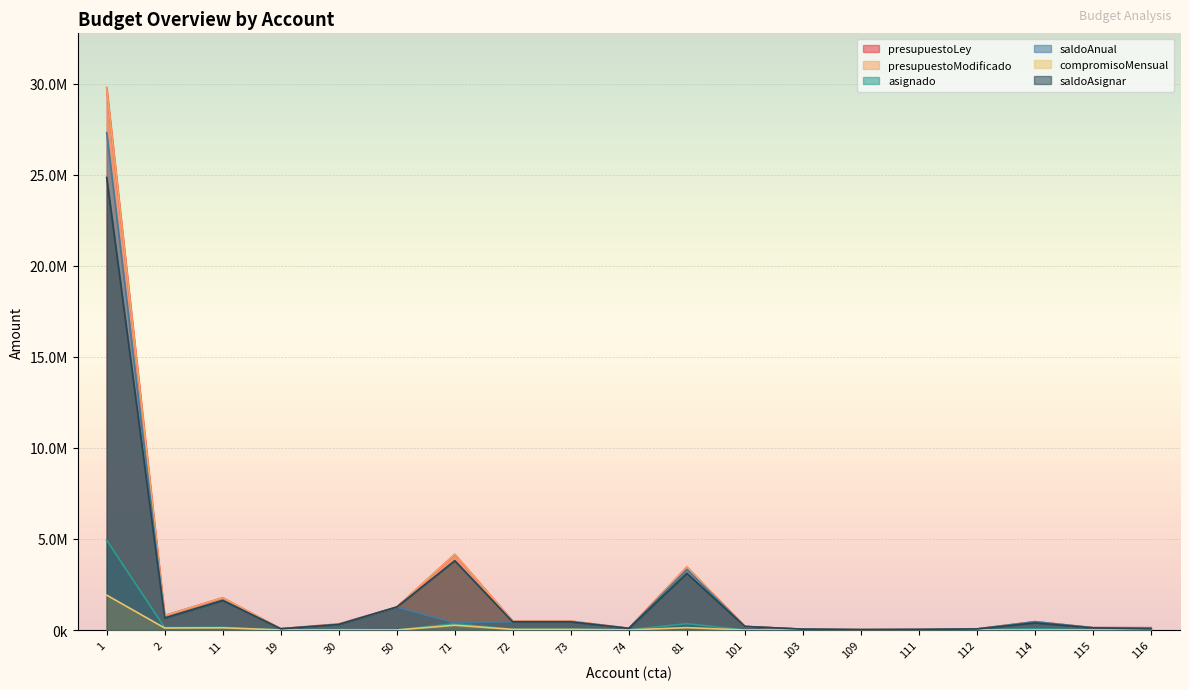

Rank the series at 109 from highest to lowest value.

presupuestoLey, presupuestoModificado, saldoAnual, saldoAsignar, asignado, compromisoMensual